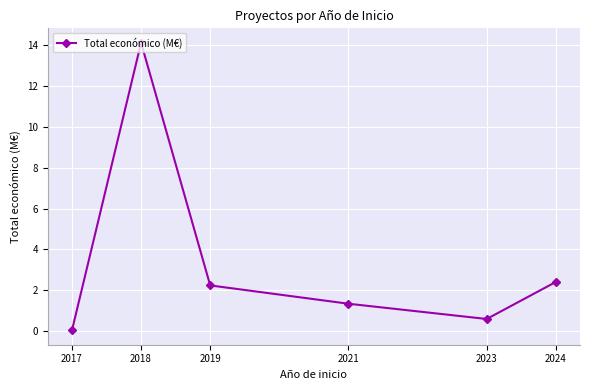

What is the change in value from 2017 to 2024?

+2.4